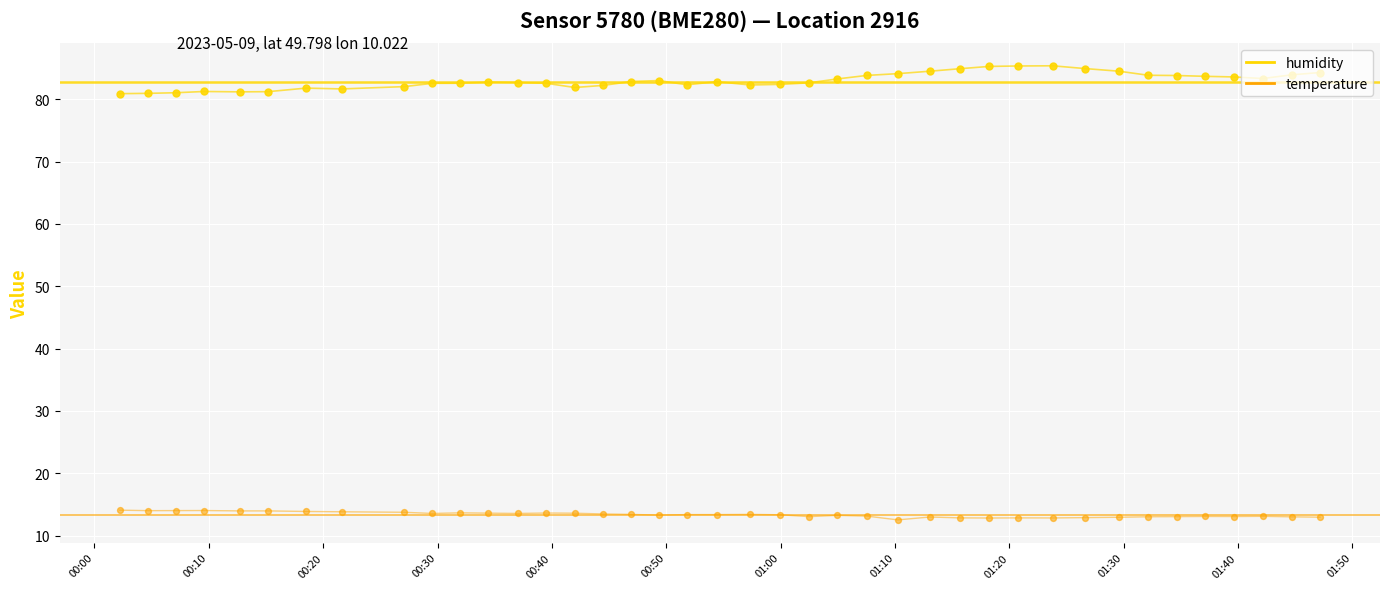

Which series has the largest total across all categories?

humidity